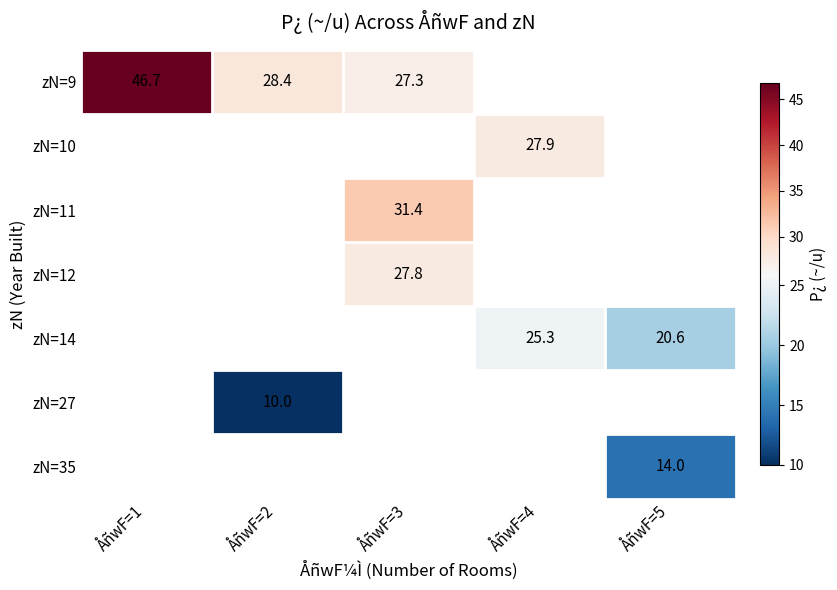

True or false: zN=27 has a value of 10.0 at ÅñwF=2.

True